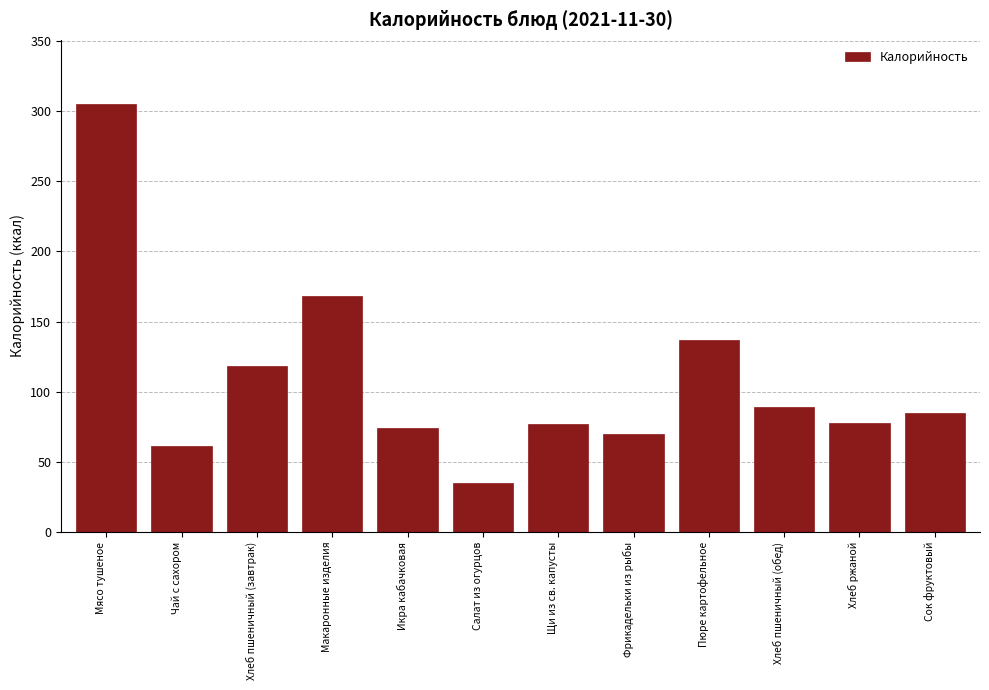

True or false: the data shows 118 at Хлеб пшеничный (завтрак).

True